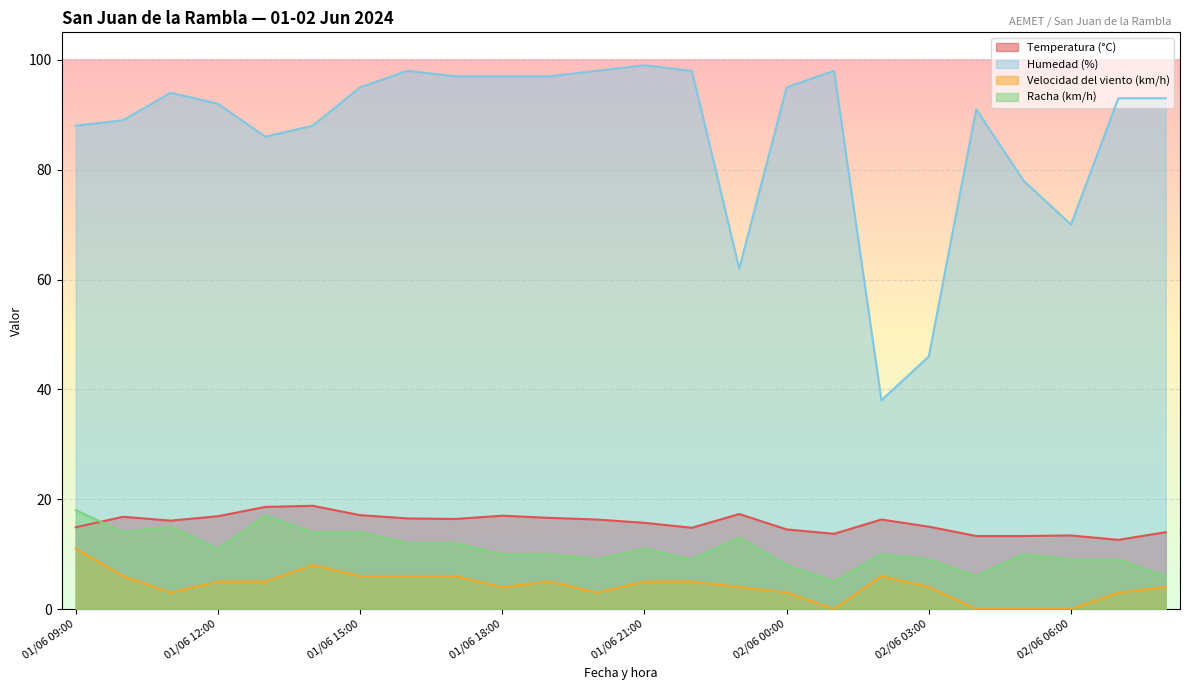

True or false: Humedad (%) and Racha (km/h) cross at least once.

False